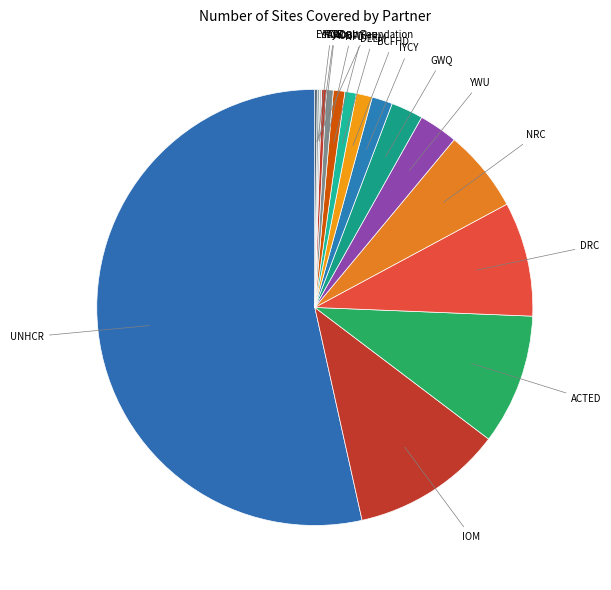

Do NRC and IYCY together represent more than half of the pie?

No